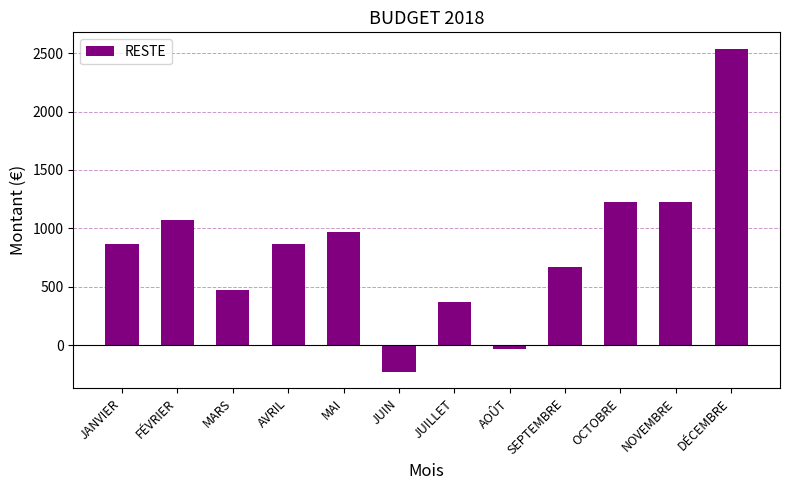

Approximately how many times larger is the value at JUILLET compared to AVRIL?

0.4